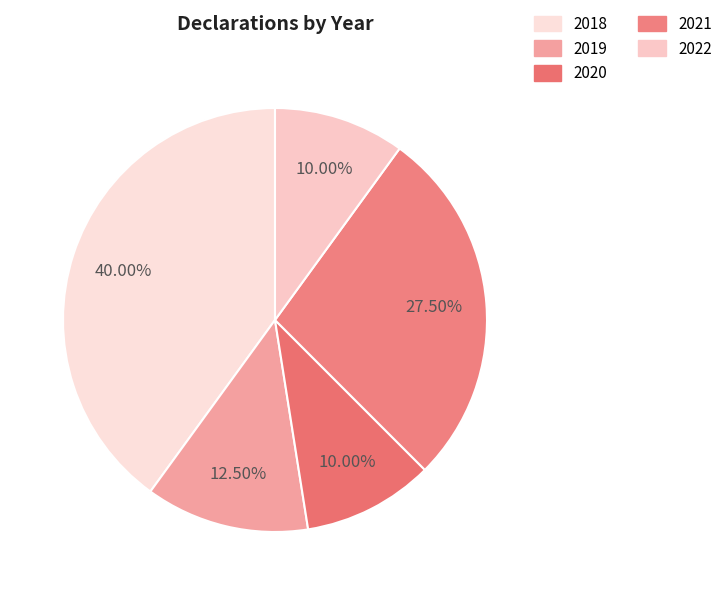

Is 2021 the majority of the pie?

No